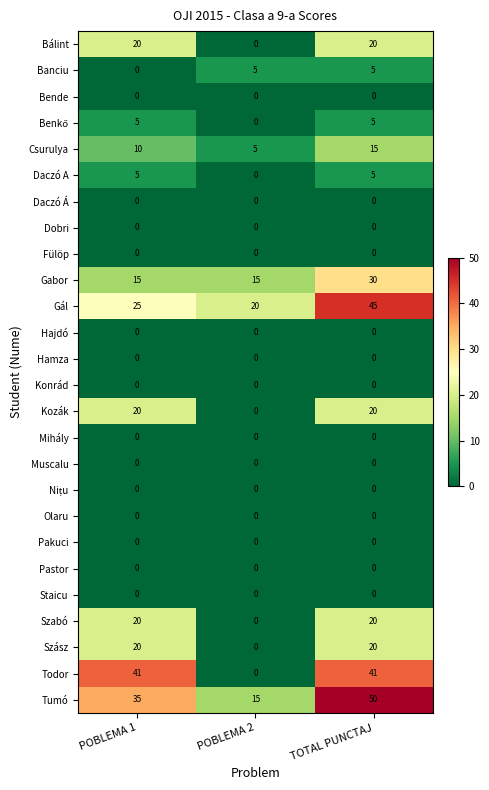

How many Todor values are between 0 and 41?

3